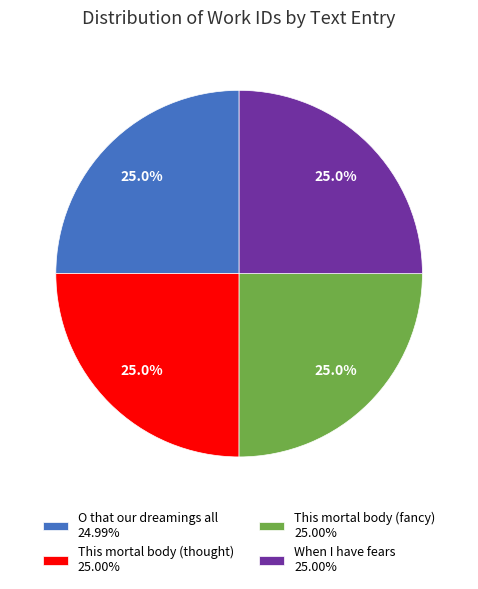

Is it true that This mortal body (thought) is 25% of the pie?

True